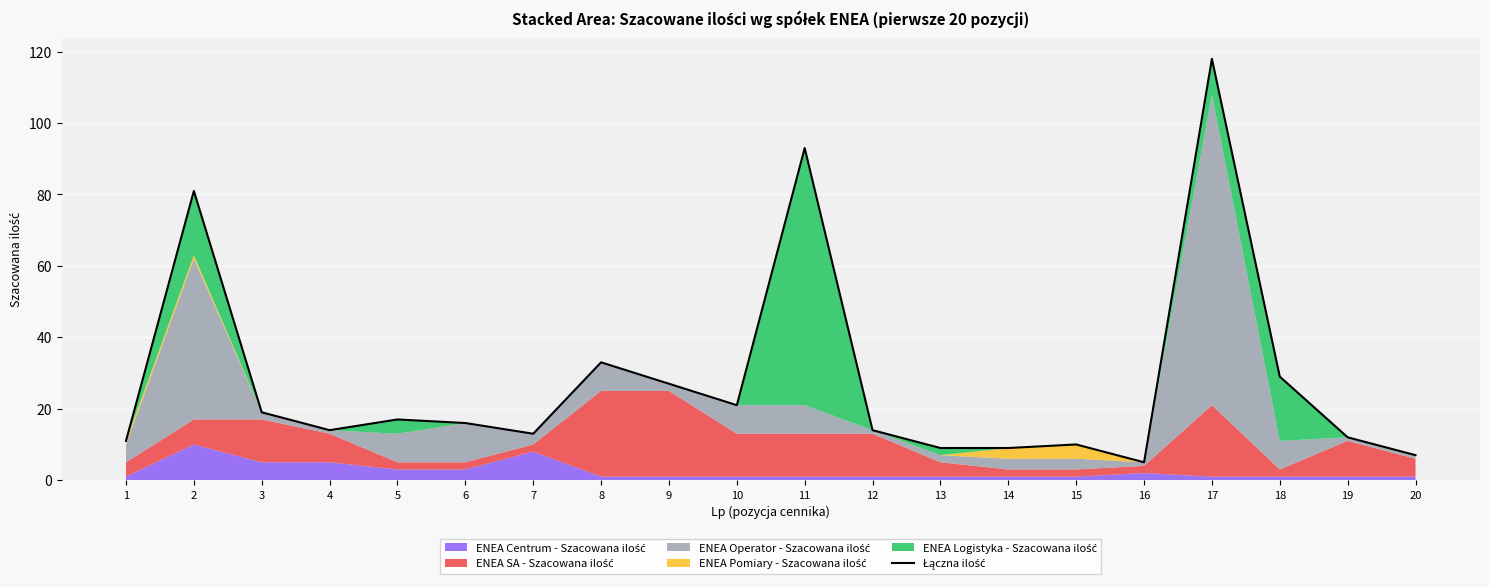

Which has a higher value, 20 or 8?

8